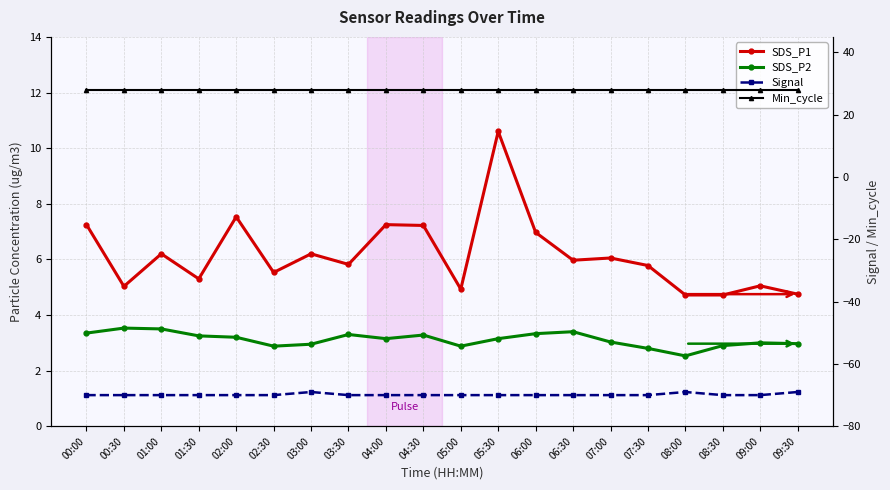

Between 02:00 and 07:30, which series saw the biggest shift?

SDS_P1